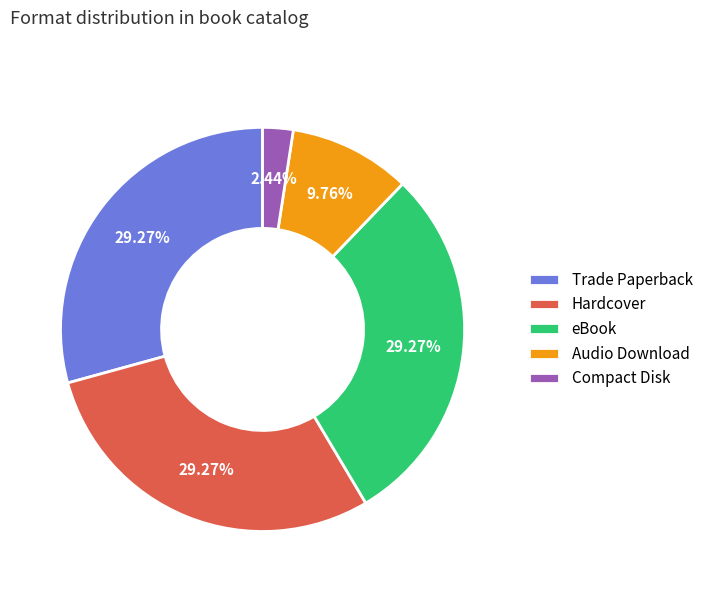

To the nearest percent, what is the difference between the Compact Disk and Audio Download slice percentages?

7%